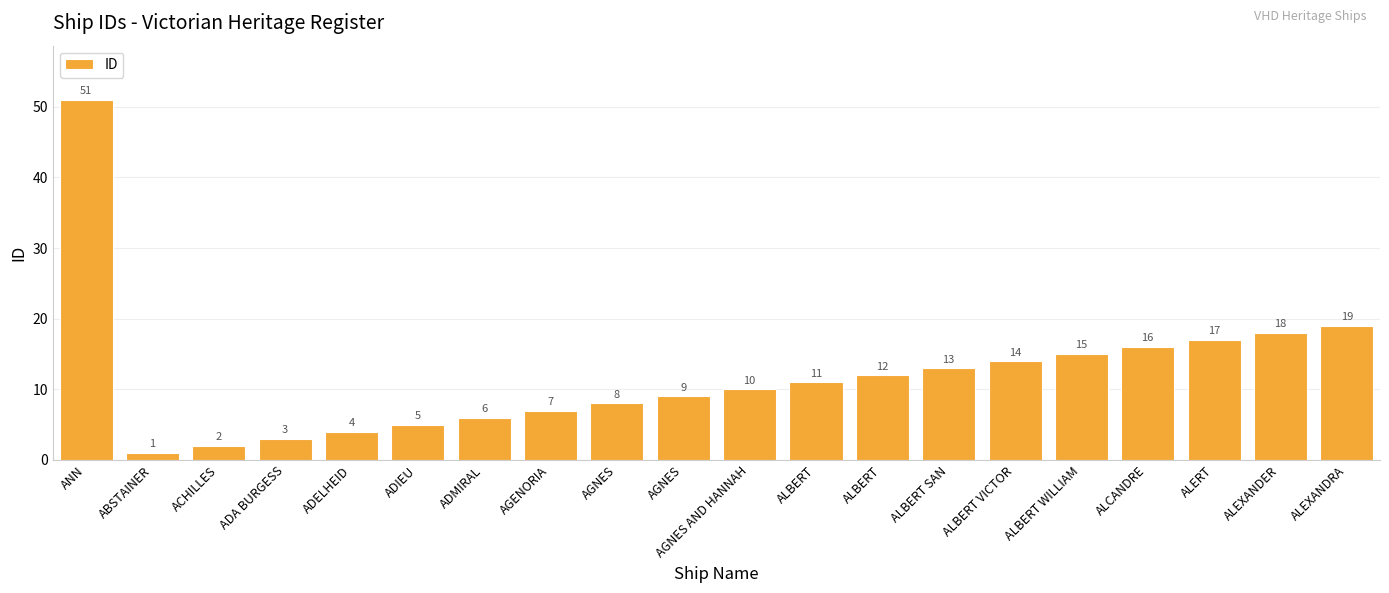

What is the label of the 3rd bar from the right?

ALERT